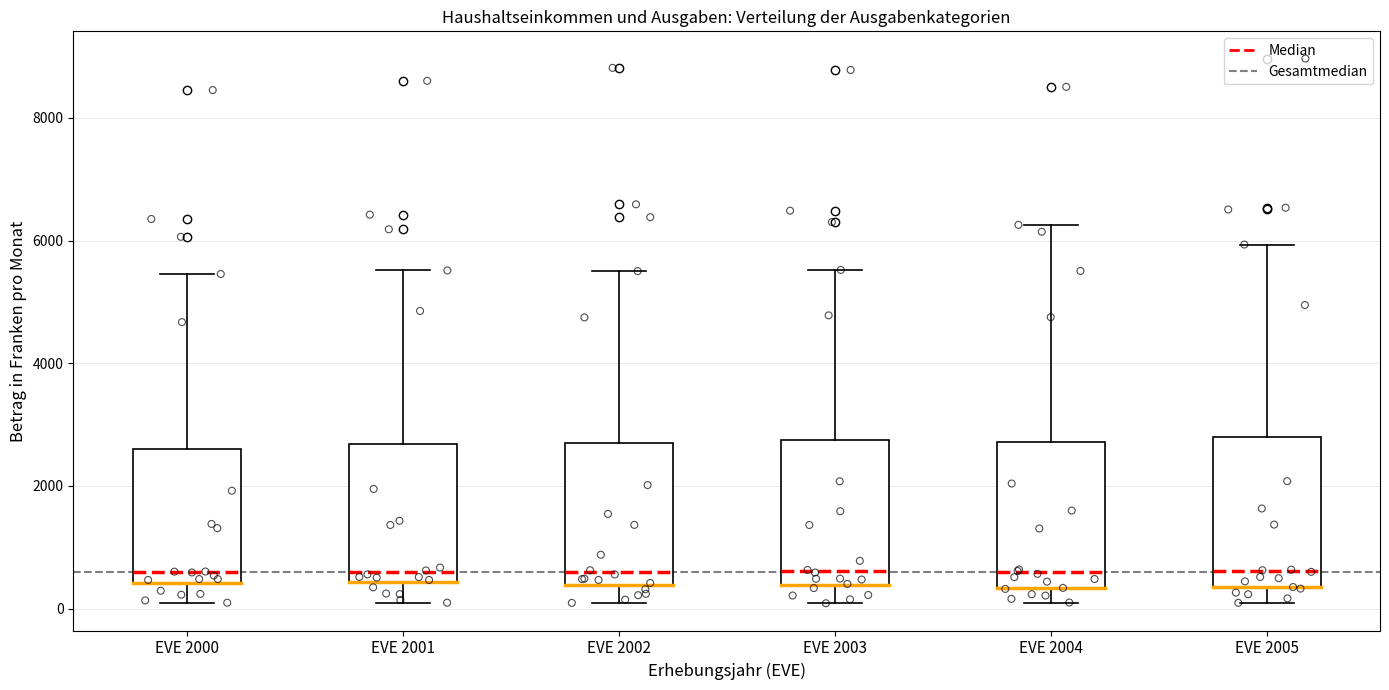

Where does the median line of the box for EVE 2002 sit on the y-axis? The values are not printed on the chart, so give them approximately, as read against the axis.

600